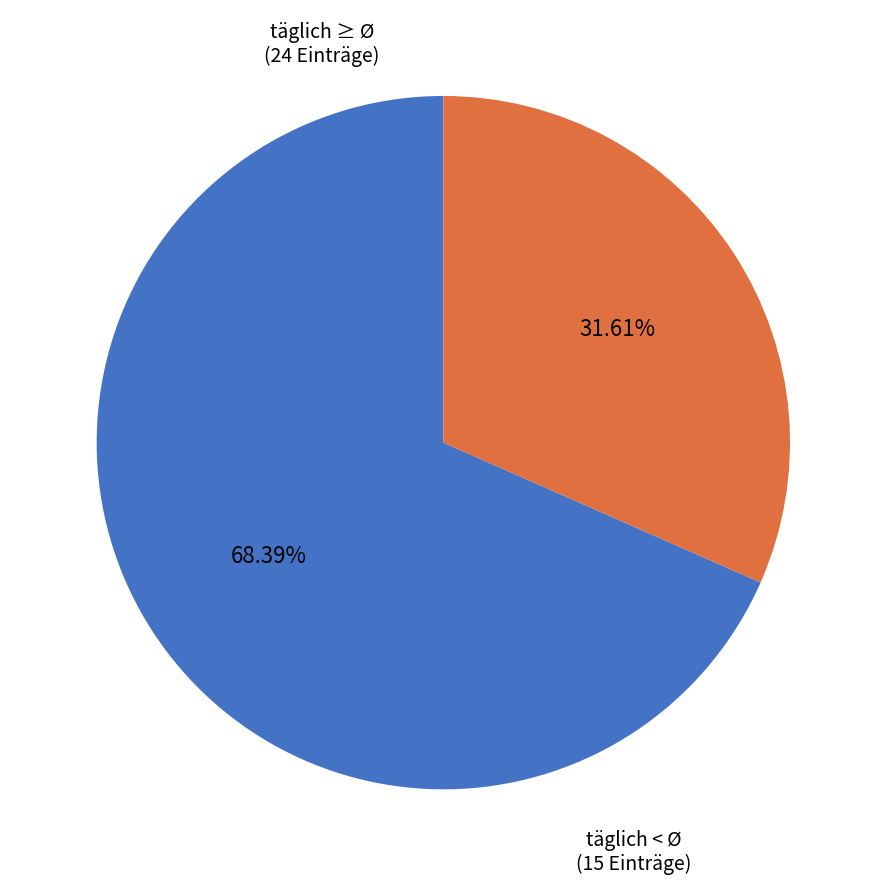

Is there any slice that represents more than half of the pie?

Yes